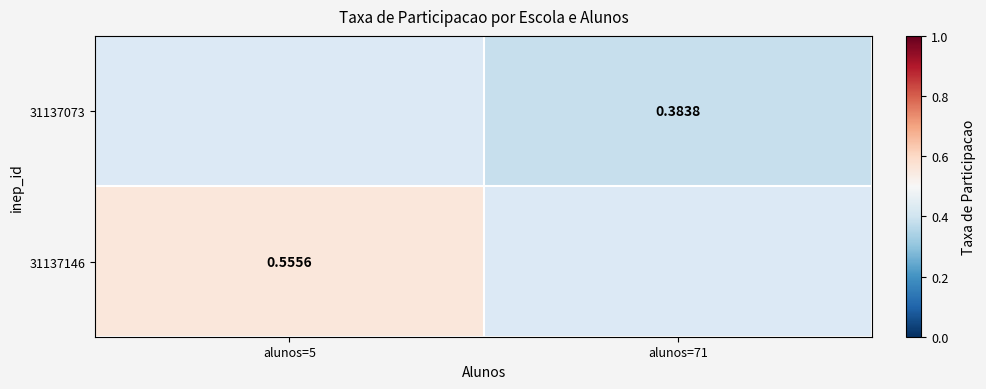

Between alunos=71 and alunos=5, which is larger?

alunos=5